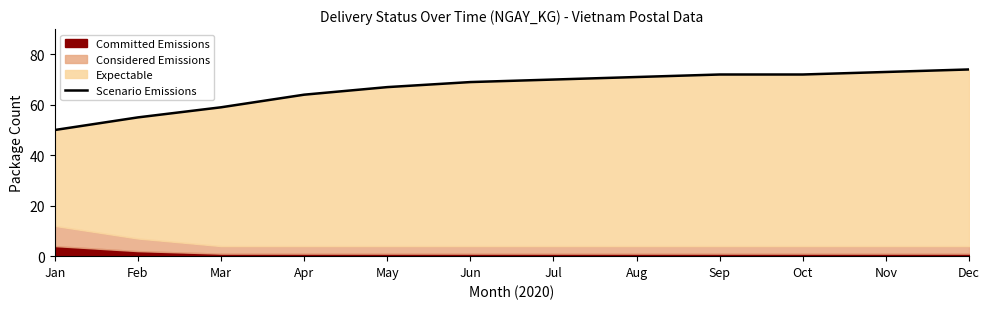

Rank the categories by value from highest to lowest.

Dec, Nov, Sep, Oct, Aug, Jul, Jun, May, Apr, Mar, Feb, Jan